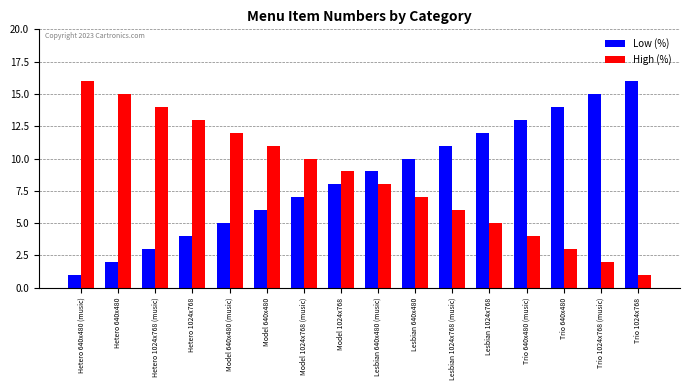

What is the label of the 16th bar from the right?

Hetero 640x480 (music)